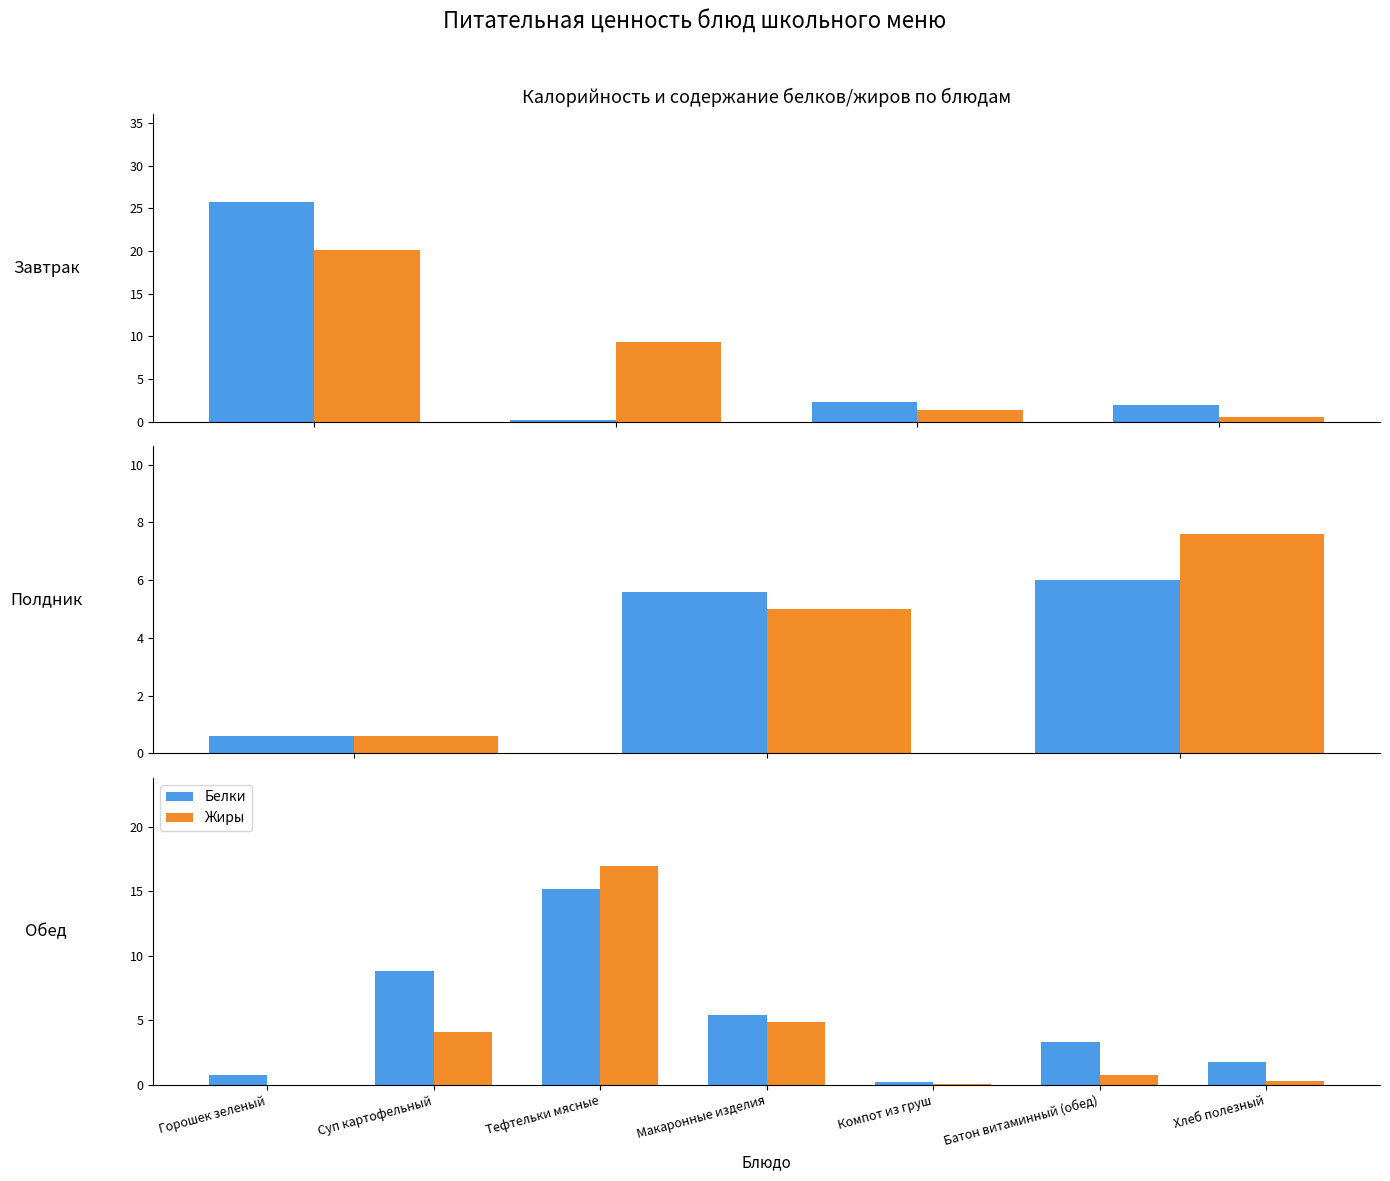

How many categories are shown in the chart?

7